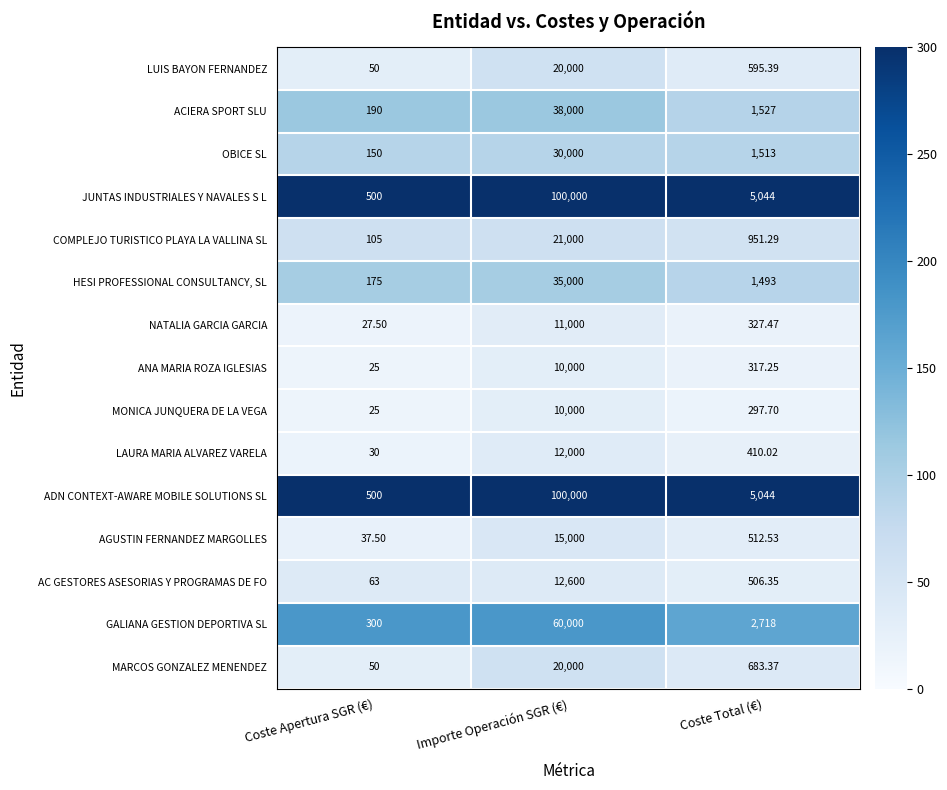

At which category is the sum across all series the highest?

Importe Operación SGR (€)